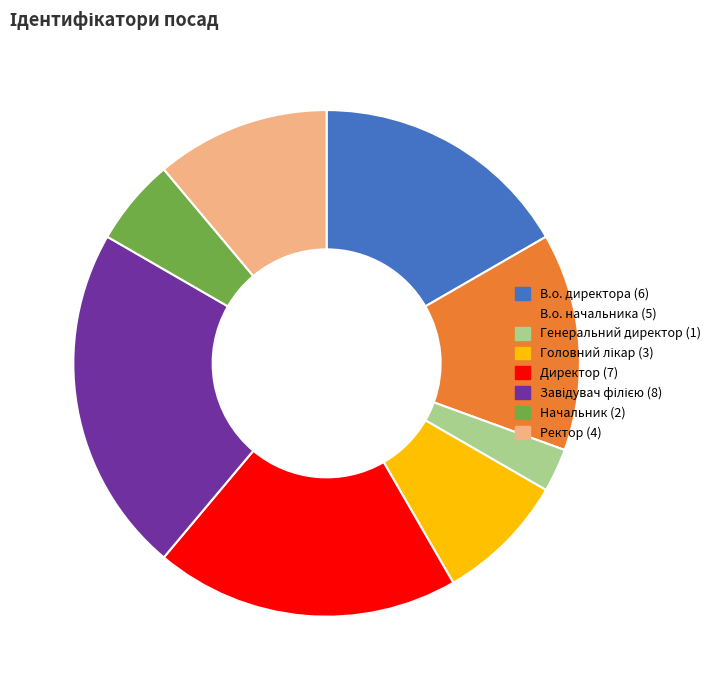

Which slice is the smallest?

Генеральний директор